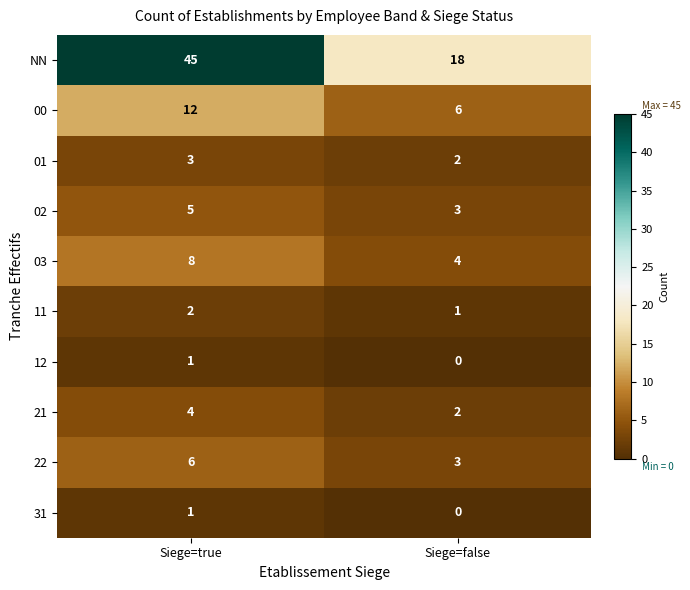

Which series has the largest total across all categories?

NN